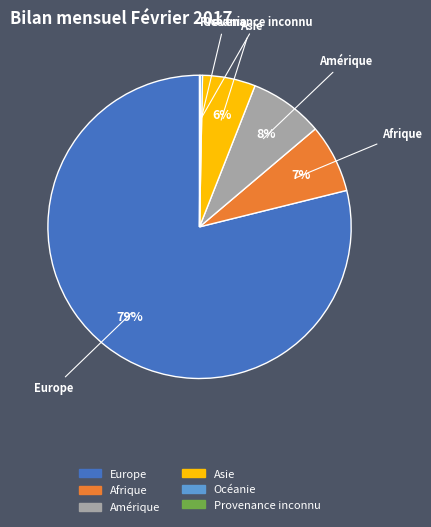

What is the majority slice?

Europe